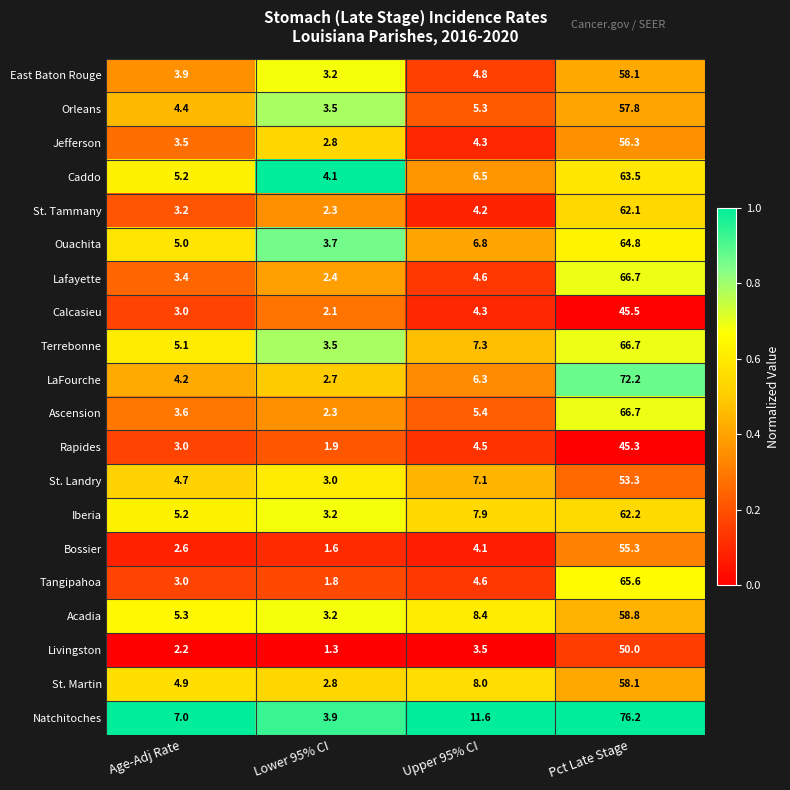

Is the value of Orleans at Lower 95% CI greater than the value of East Baton Rouge at Age-Adj Rate?

No